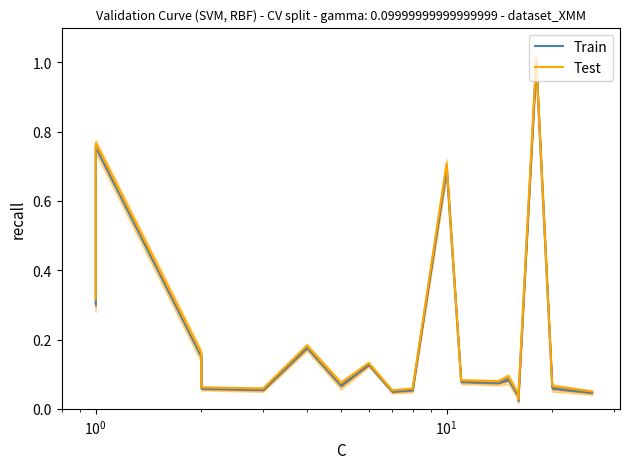

The Test series shows 0.8 at $\mathdefault{10^{0}}$. True or false?

True